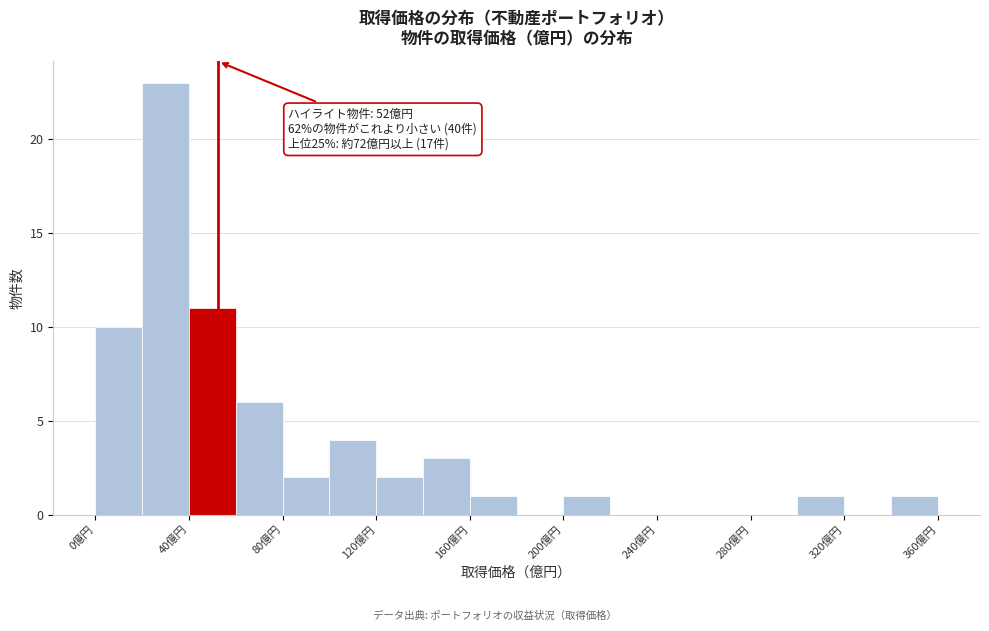

Over which range of the x-axis is the bar tallest?

20 to 40